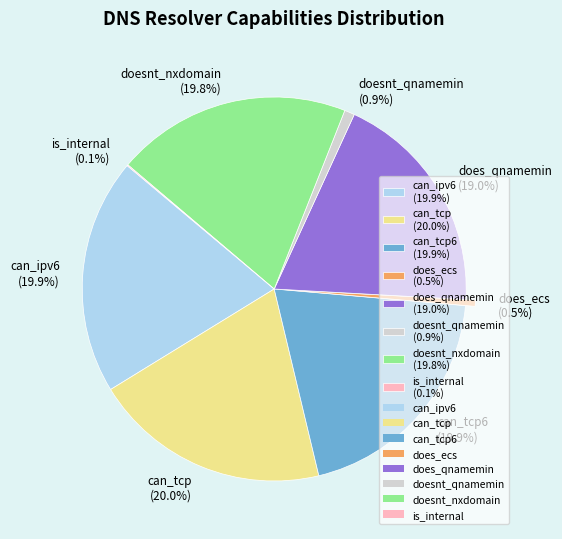

How much of the chart is everything except can_tcp6 (19.9%)?

80.1%